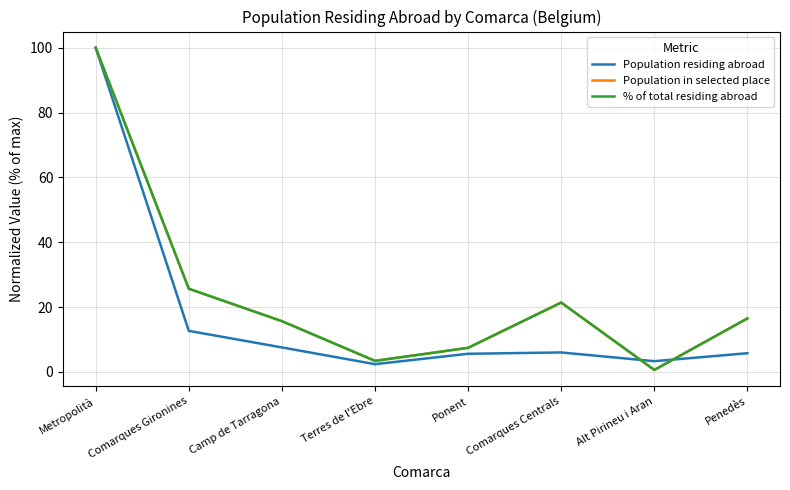

The % of total residing abroad series shows 3.4 at Terres de l'Ebre. True or false?

True